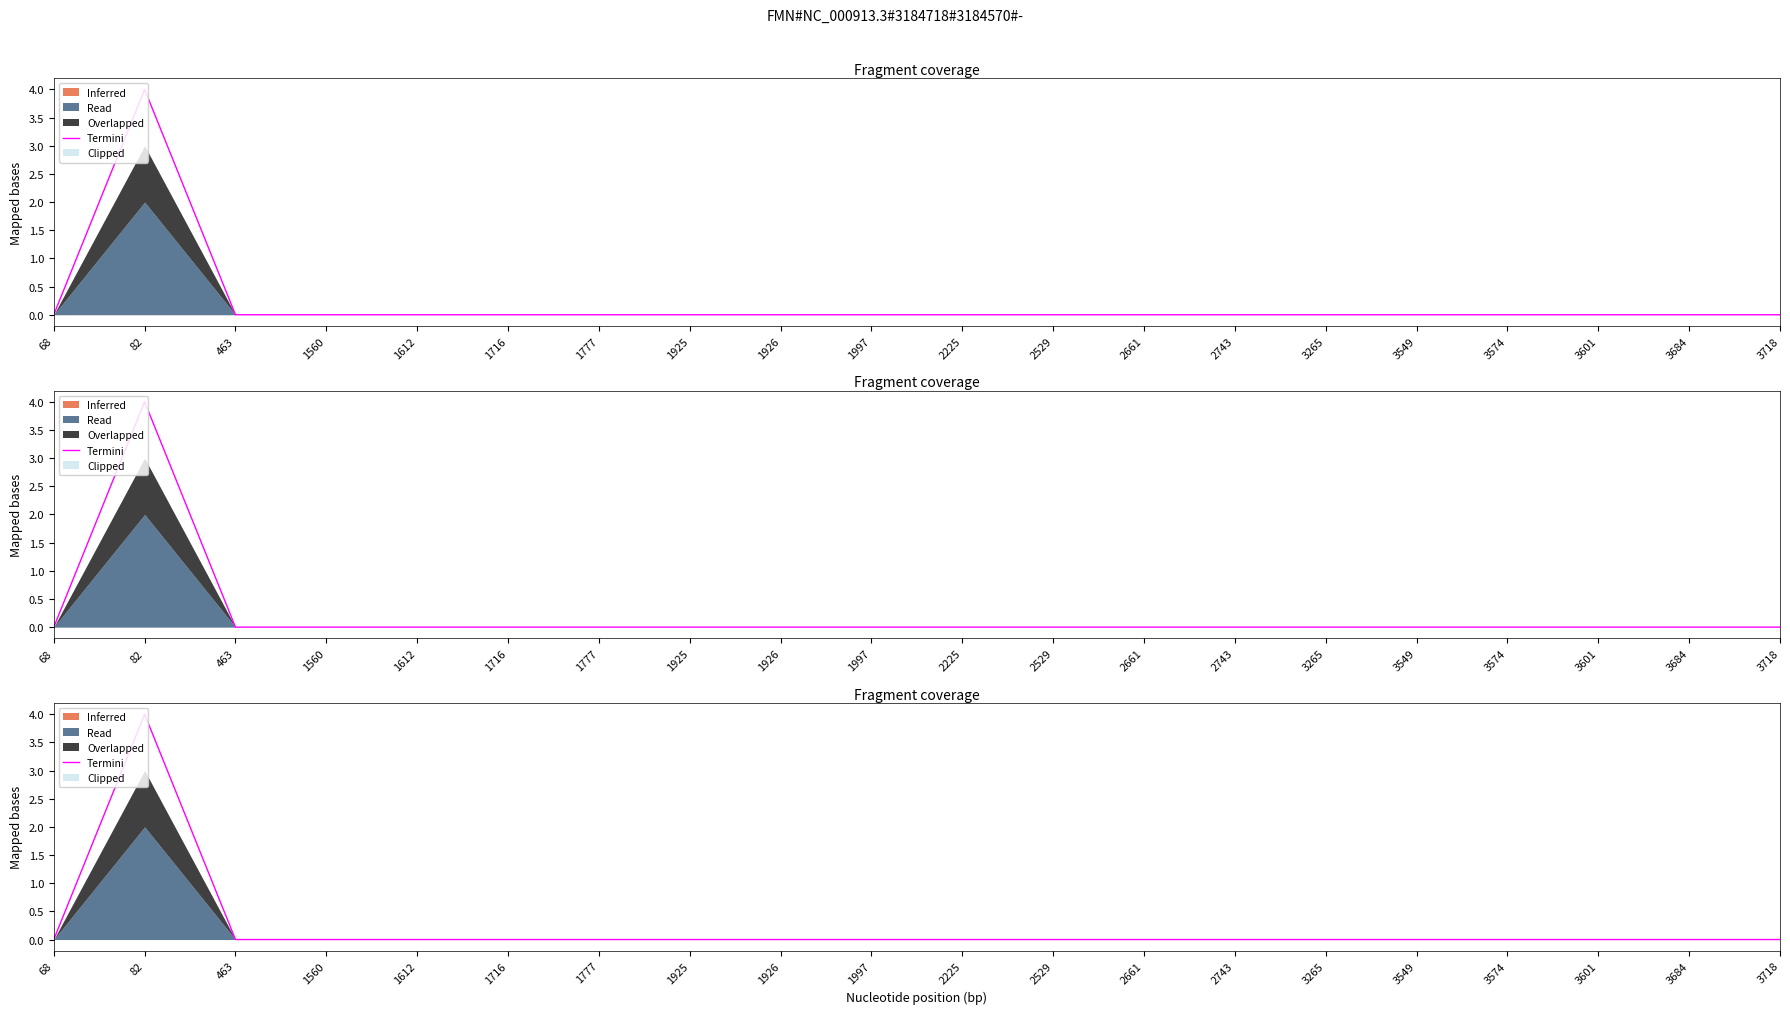

The chart shows a value of 0 at 1716. True or false?

True